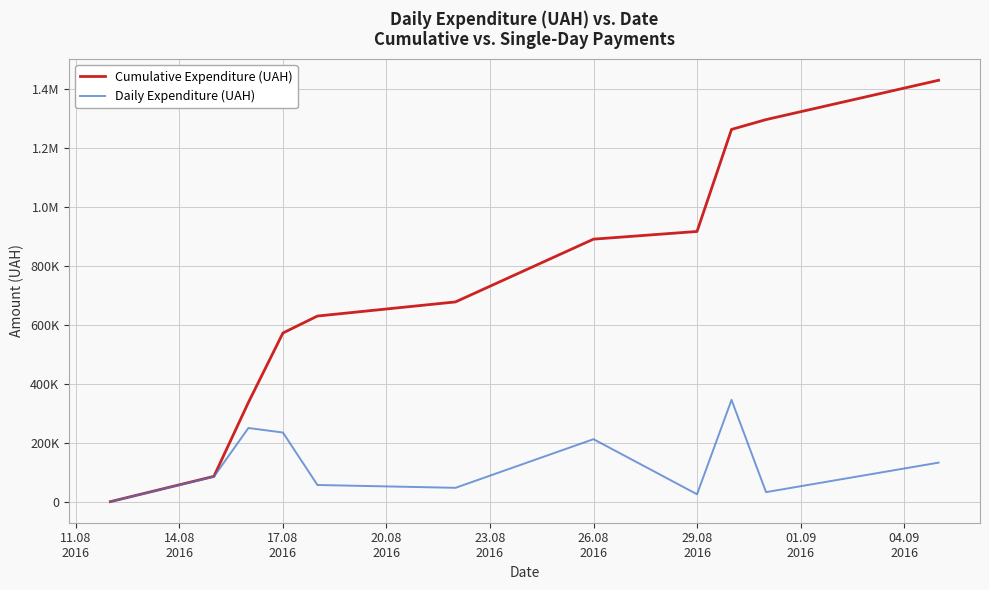

What is the sum of all Daily Expenditure (UAH) values?

1428252.1